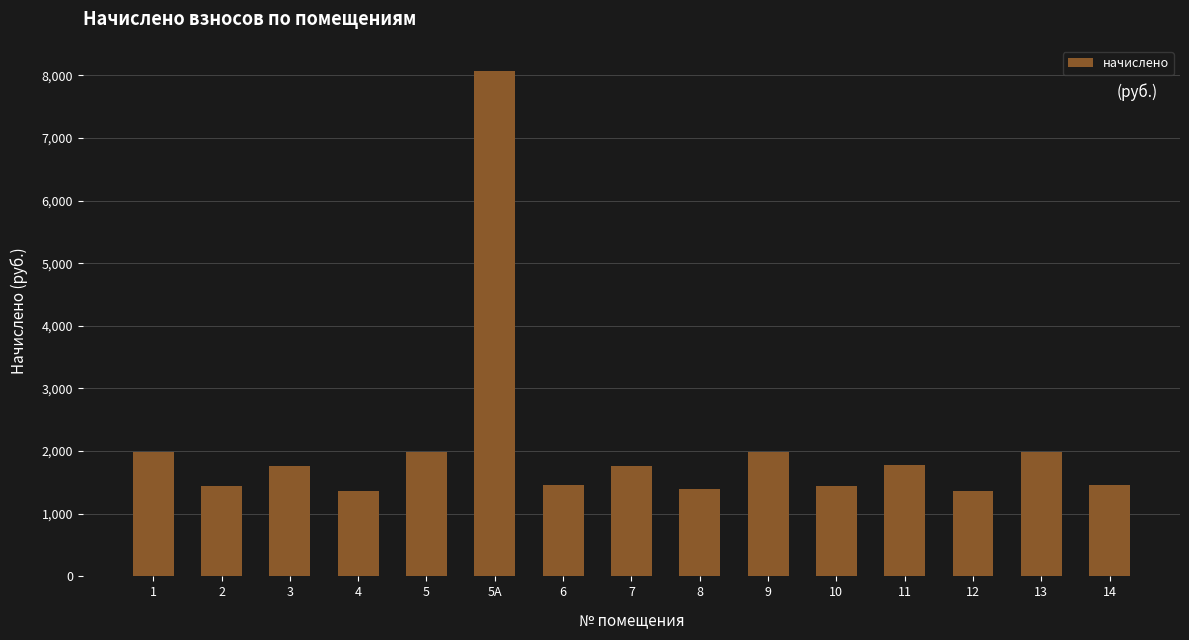

Which has a higher value, 5 or 6?

5